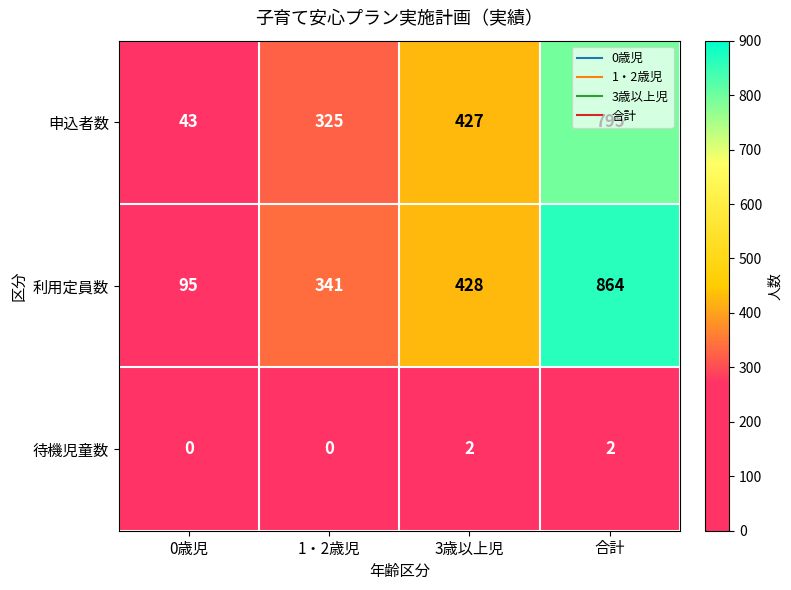

At which category is the sum across all series the highest?

合計